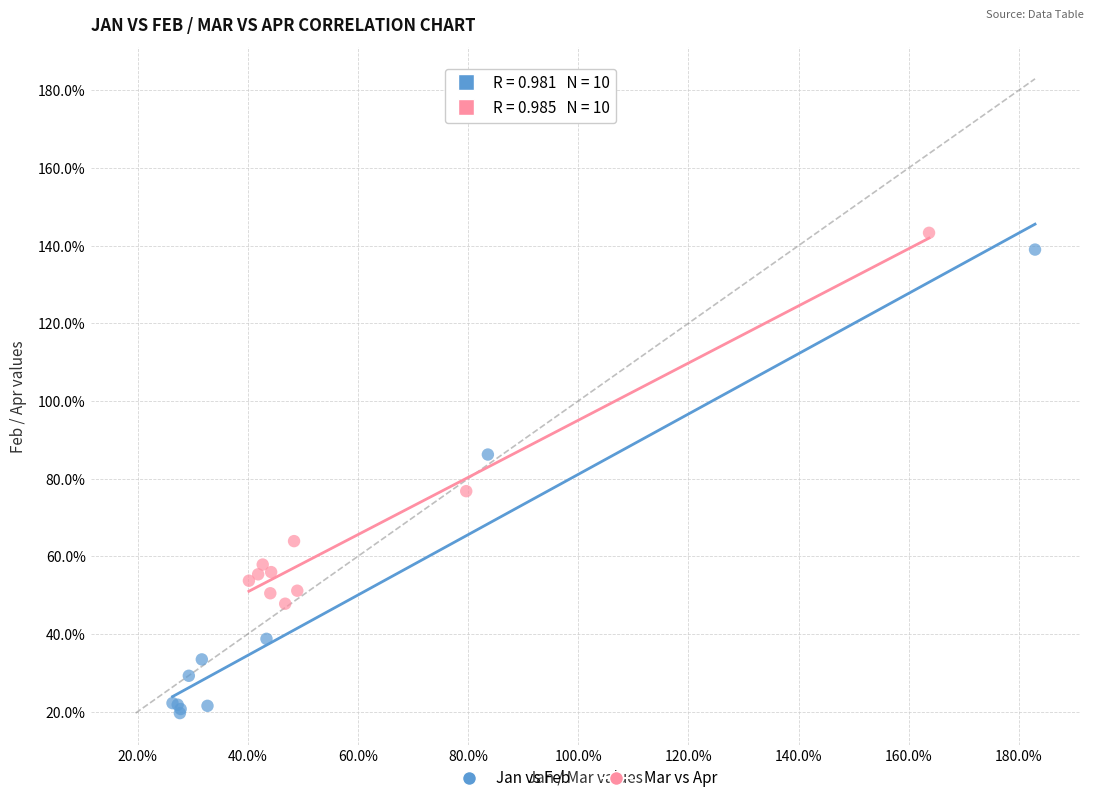

Which series reaches the maximum Y coordinate?

Mar vs Apr